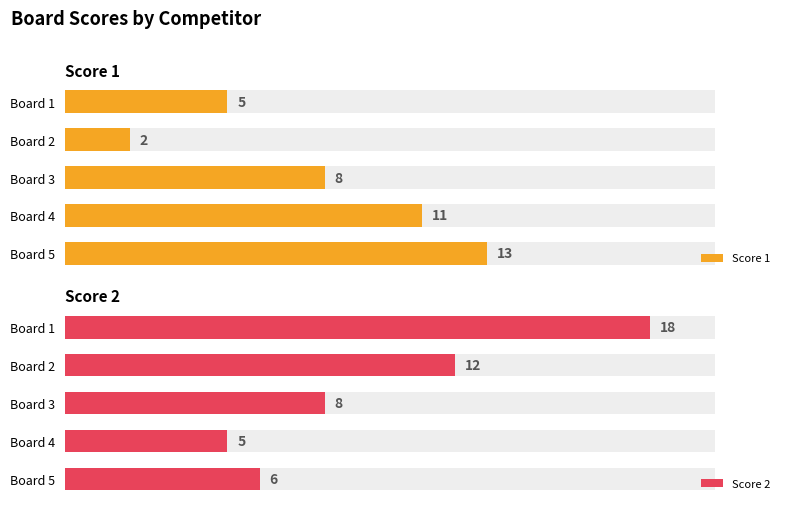

Reading left to right, list all the values displayed in this chart.

Score 1: 5	2	8	11	13
Score 2: 18	12	8	5	6